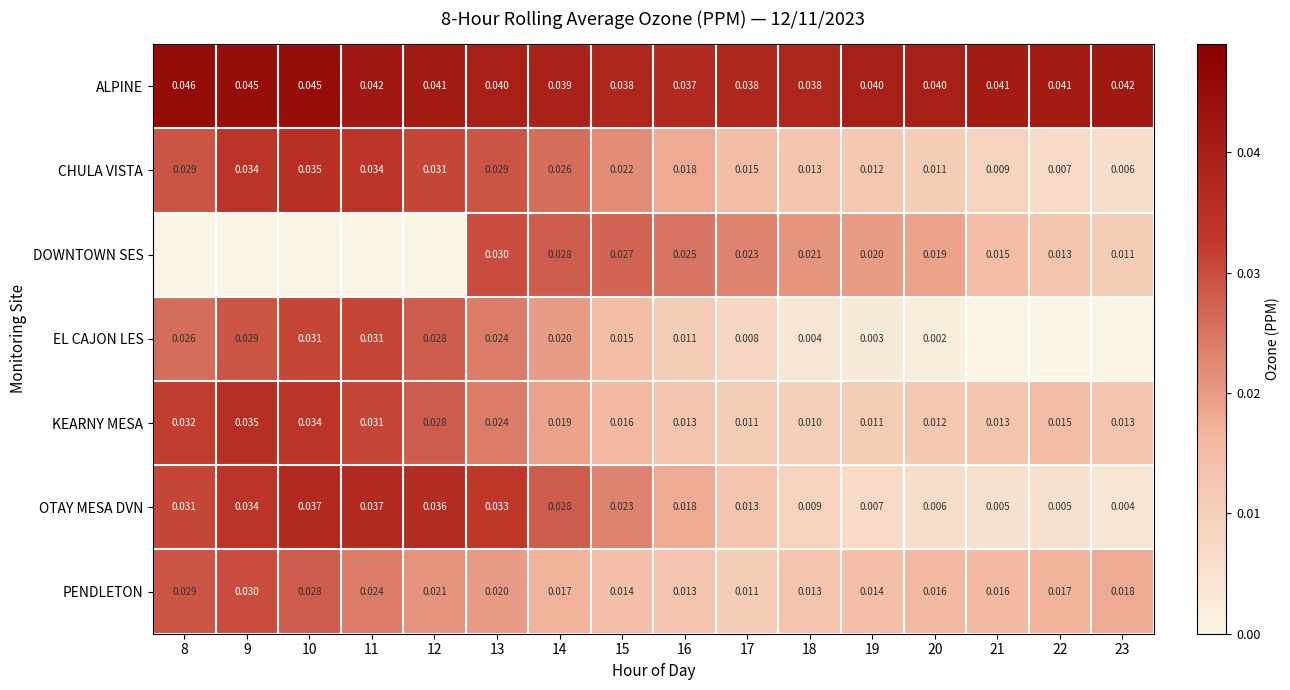

Where is KEARNY MESA nearest to the value 0?

18